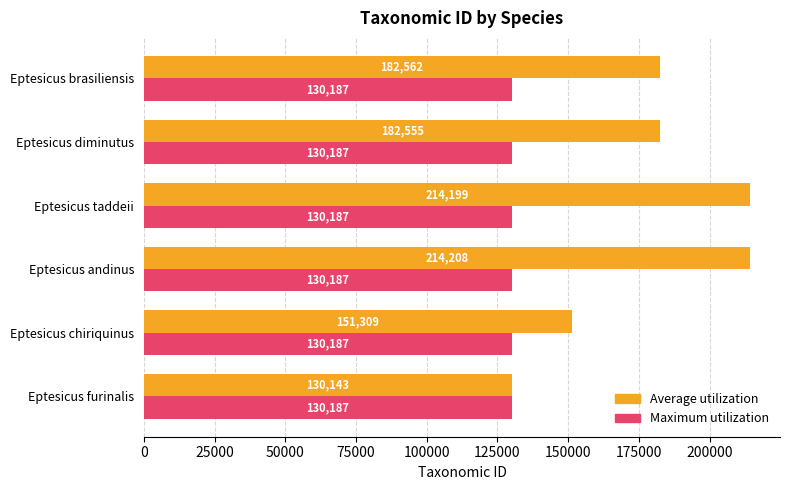

How many data points in Average utilization are less than 182562?

3